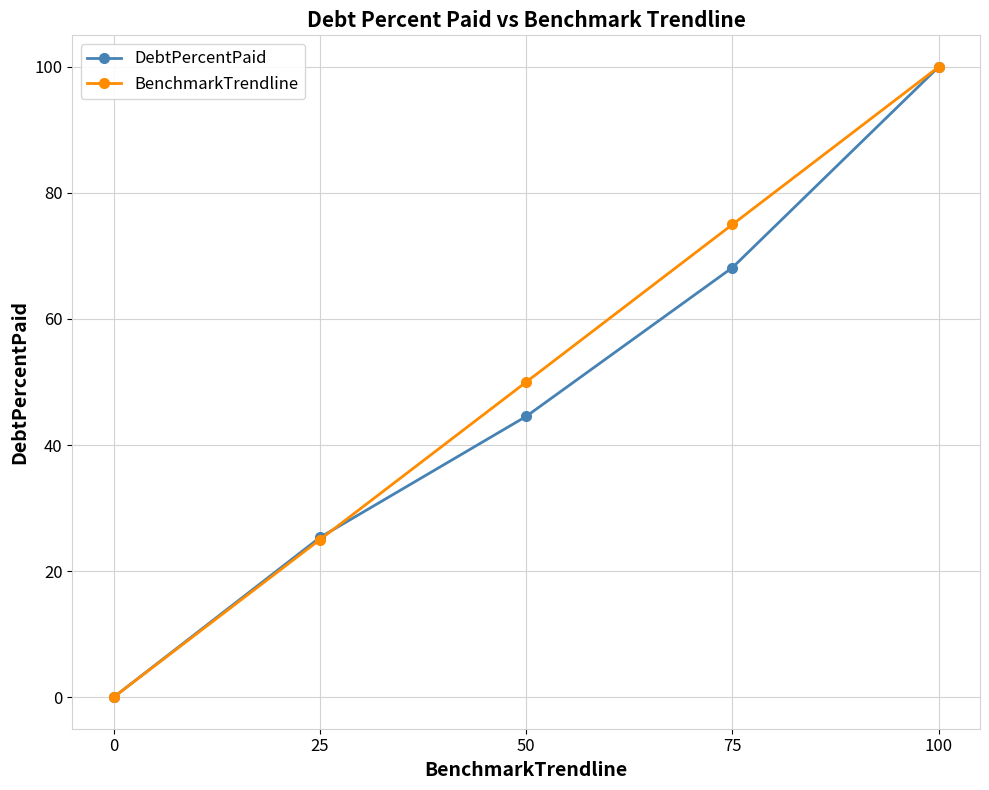

The value of DebtPercentPaid at 75 is 68.2. True or false?

True